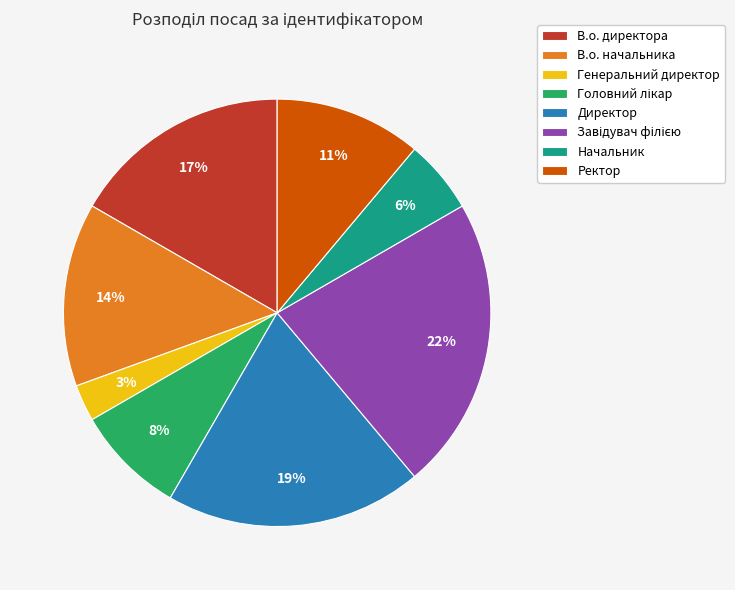

What is the ratio of the value at В.о. директора to the value at Директор?

0.9